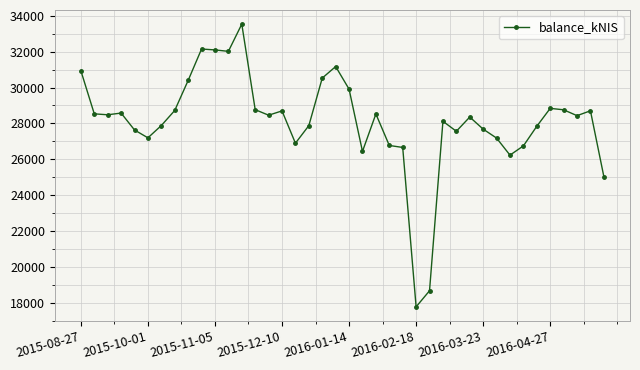

What is the value of the 11th point from the left?

32095.8